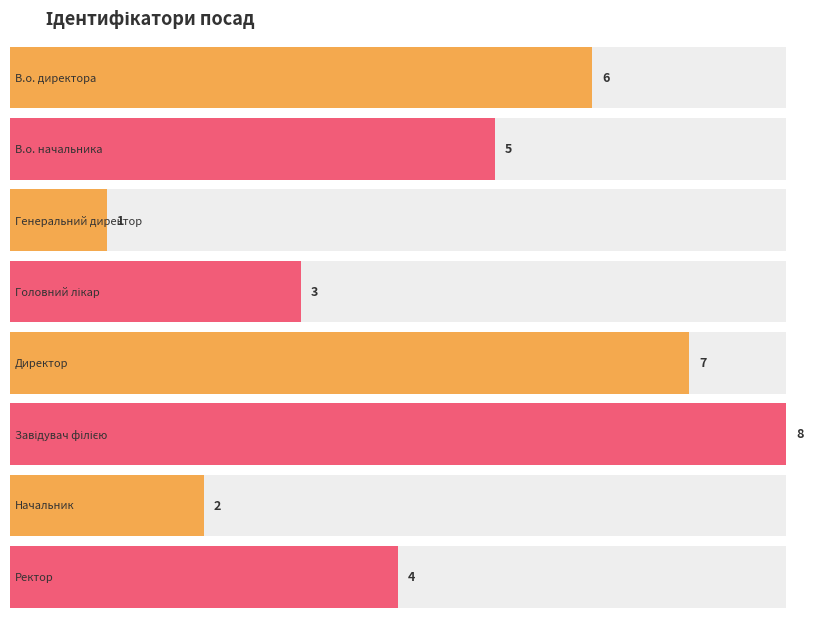

The chart shows a value of 1 at Генеральний директор. True or false?

True